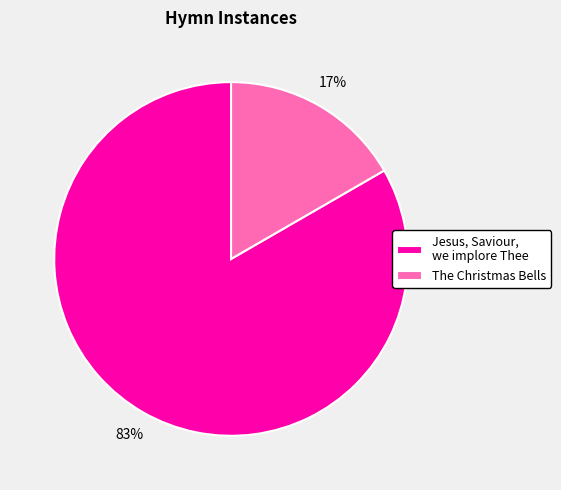

Count the number of slices in the pie.

2